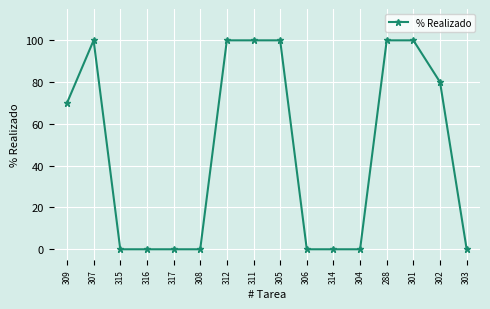

What is the ratio of the value at 311 to the value at 305?

1.0